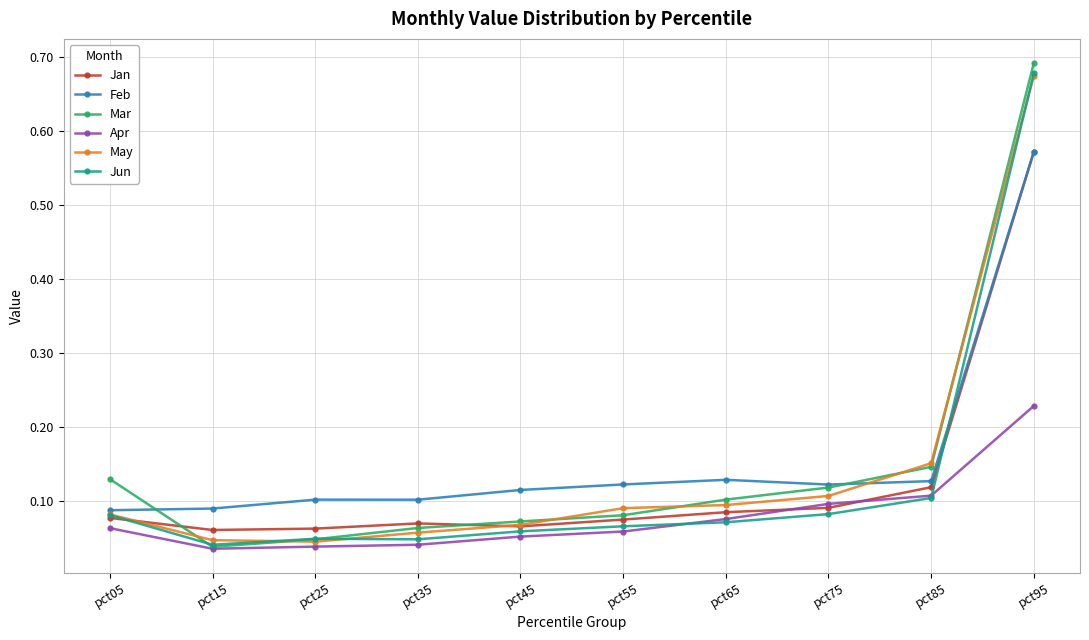

What is the difference between the maximum and minimum values in the Feb series?

0.5